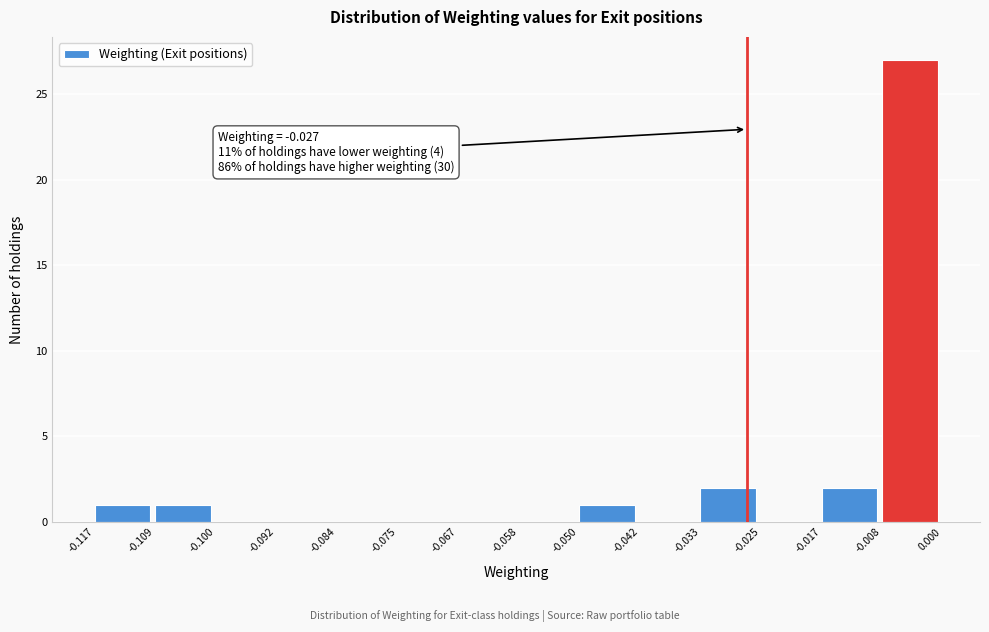

Over which range of the x-axis is the bar tallest?

-0.008 to 0.000